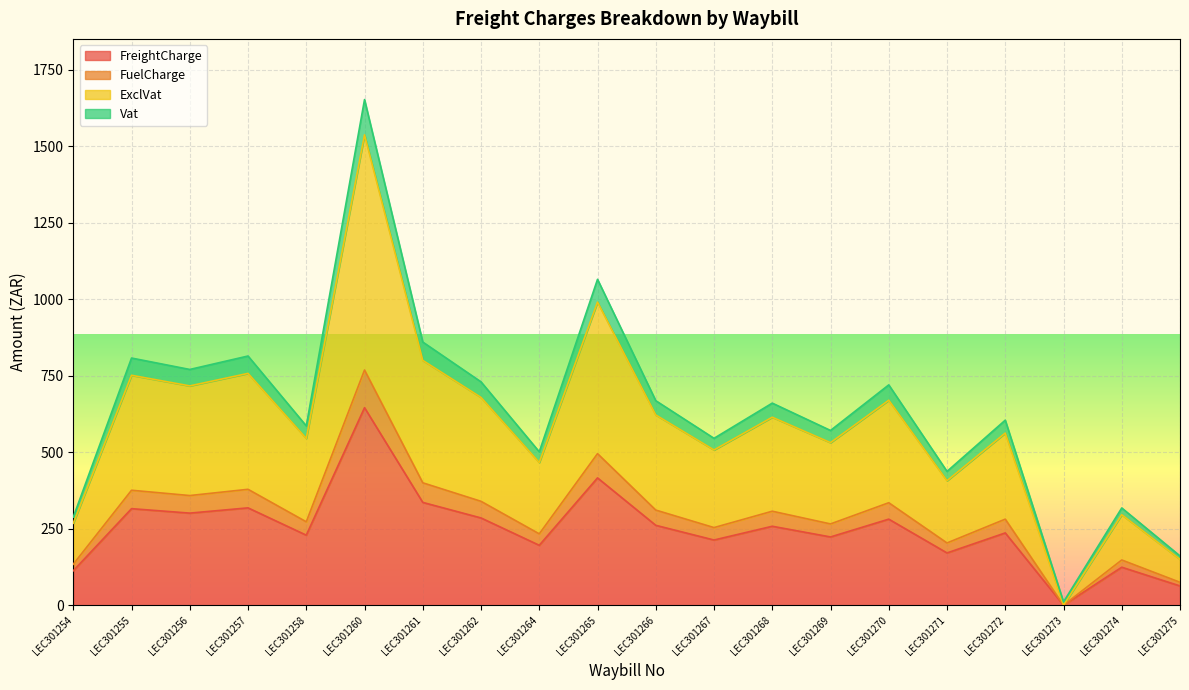

How many series are shown in this chart?

4